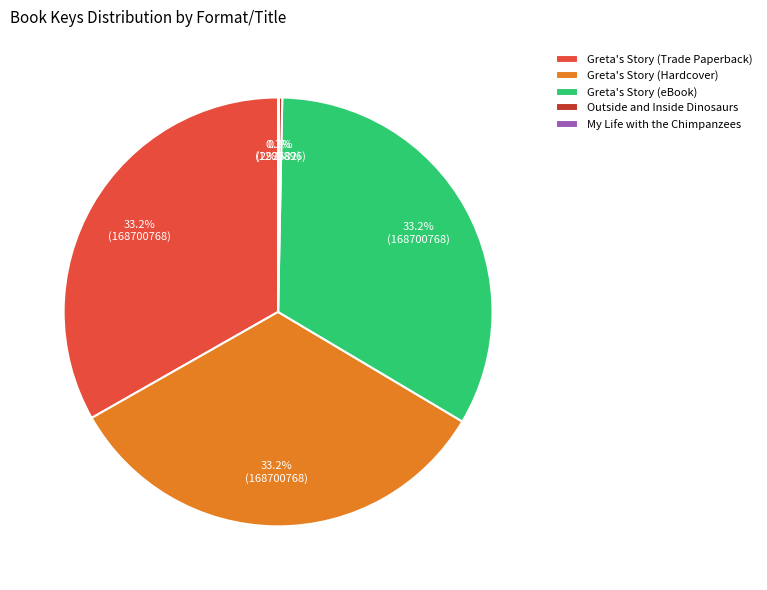

What is the ratio of the value at Greta's Story (Trade Paperback) to the value at Greta's Story (Hardcover)?

1.0